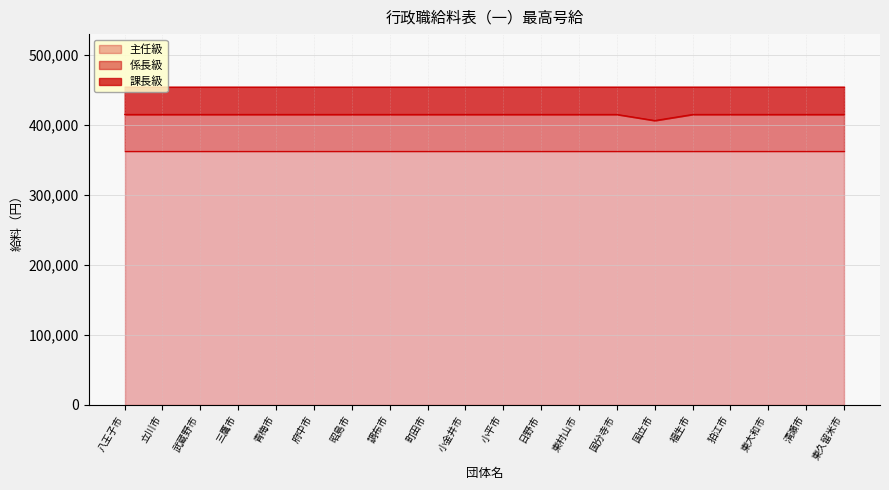

How many lines are shown in the chart?

3